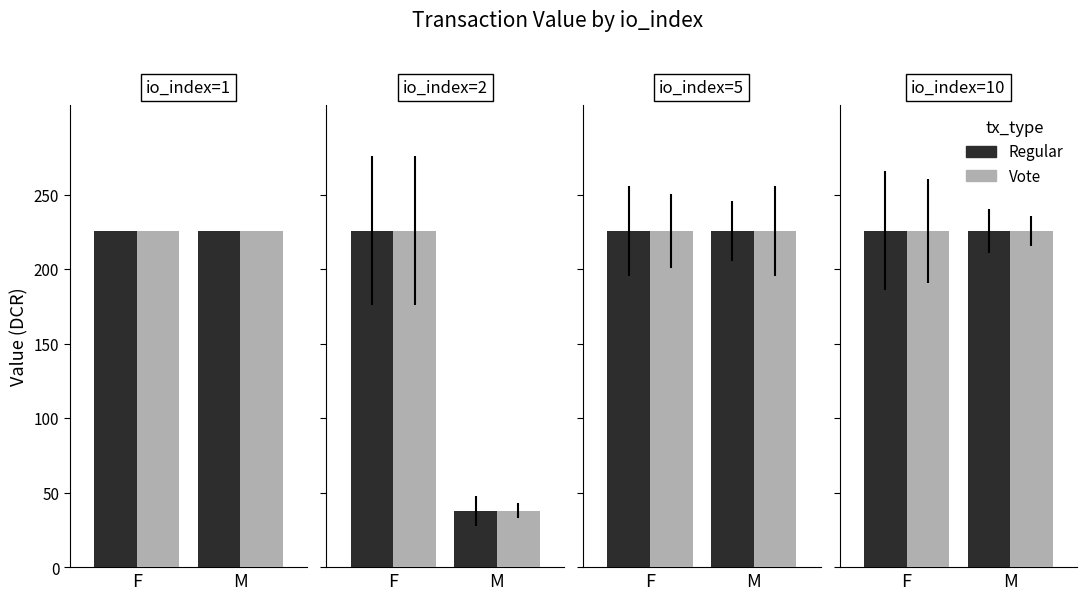

The value of Regular at 6 is 388.7. True or false?

False